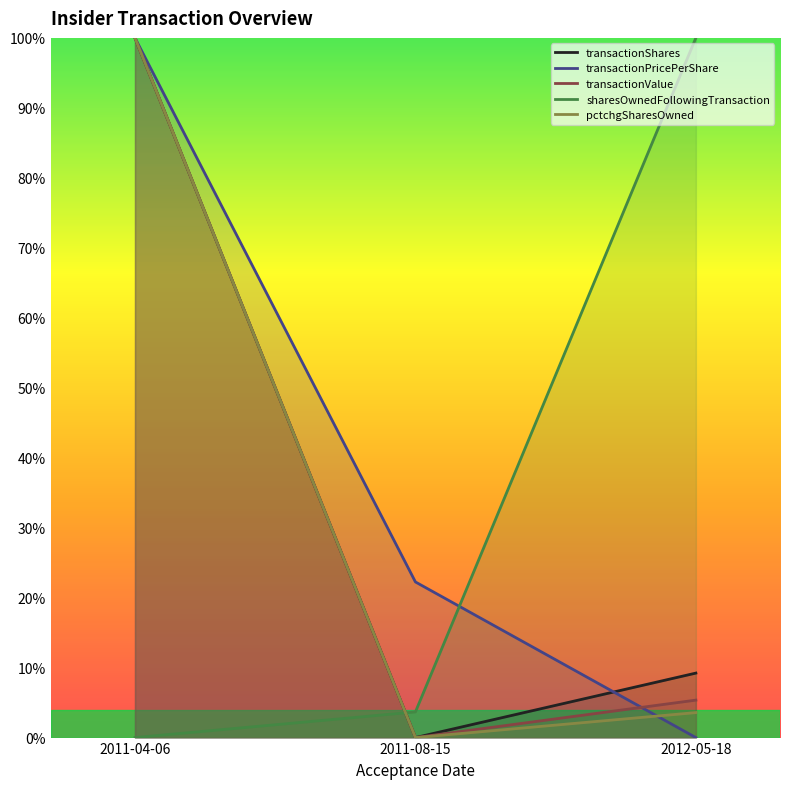

How many lines are shown in the chart?

5